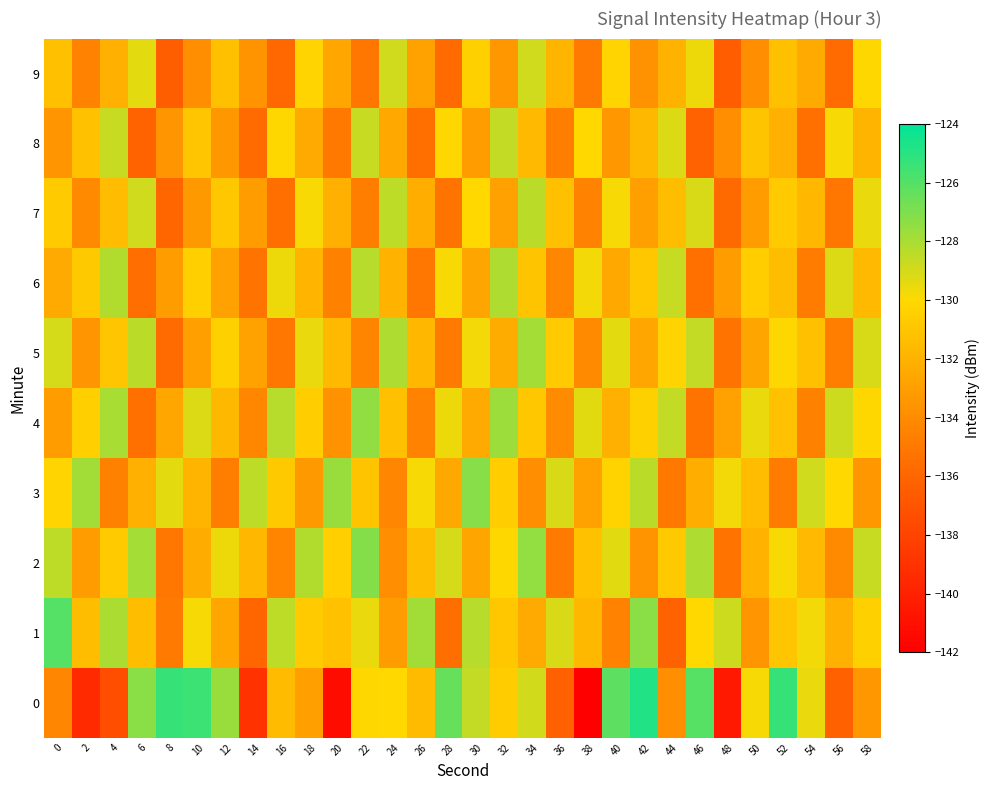

Which category has the highest value across all series?

42